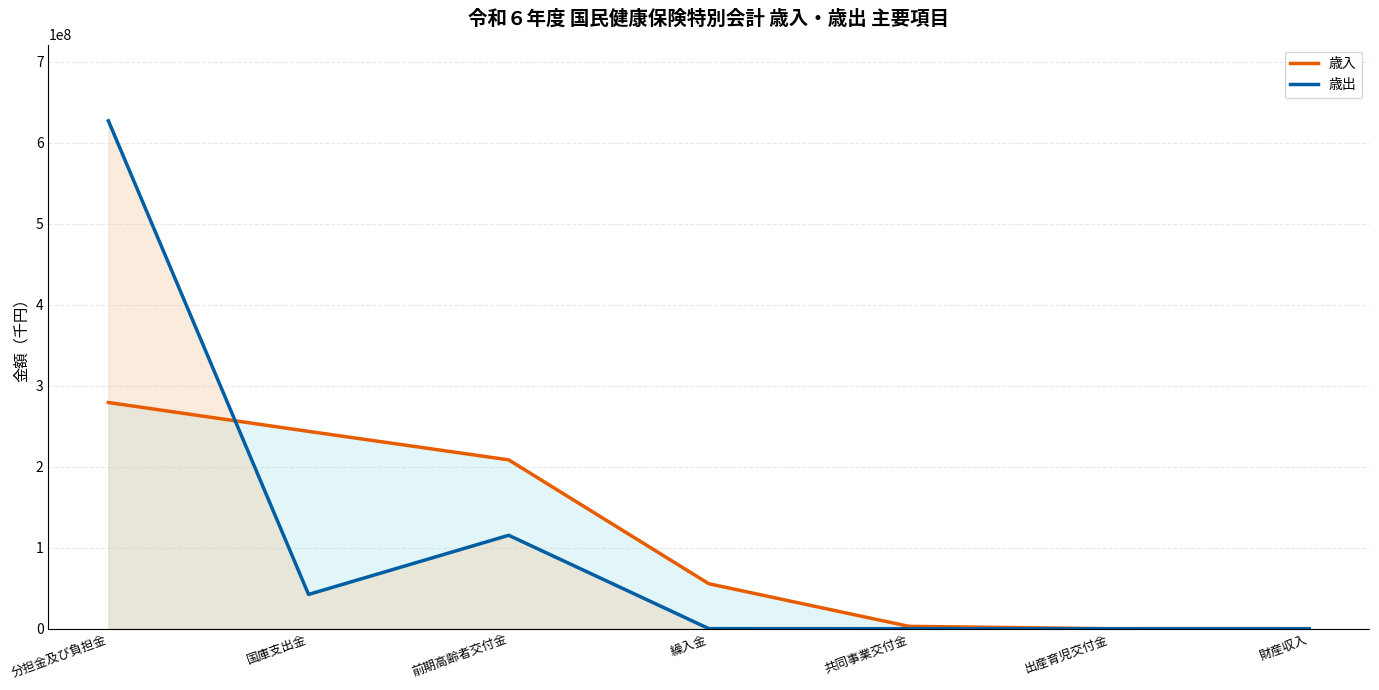

Which label corresponds to the smallest value in the chart?

出産育児交付金